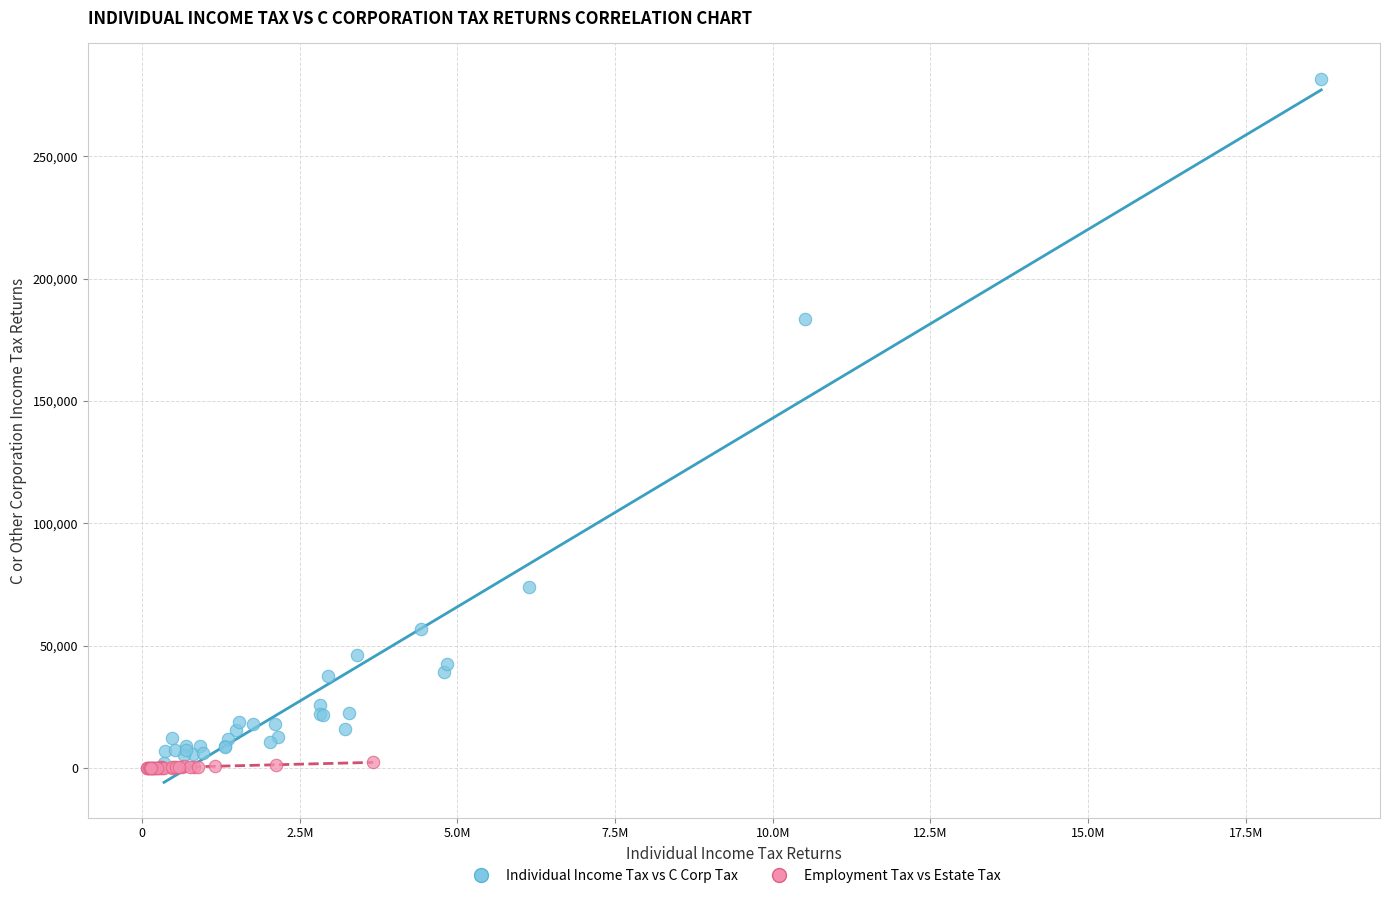

Which series contains the highest Y value?

Individual Income Tax vs C Corp Tax